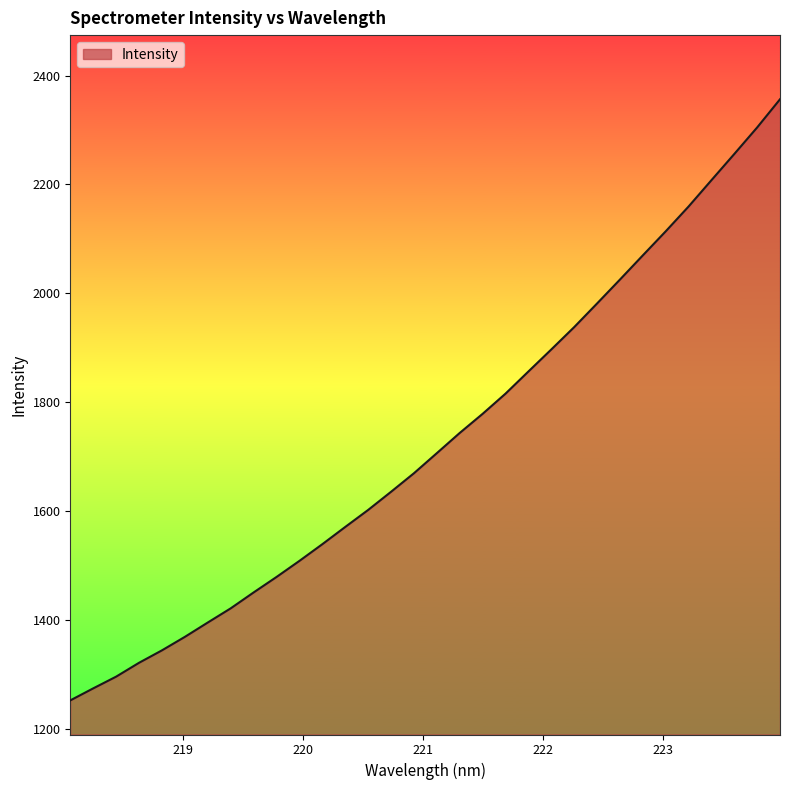

What is the minimum value shown in the chart?

1252.6